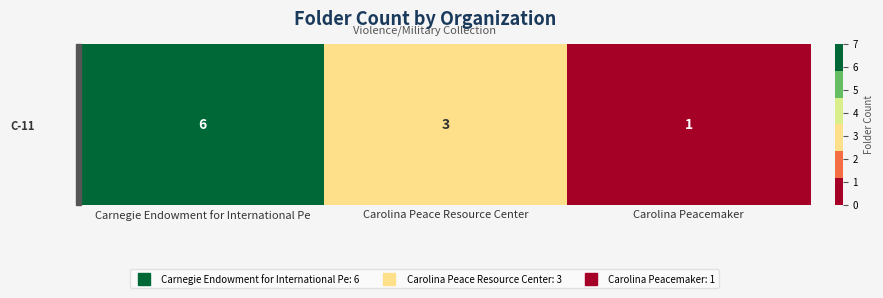

Between Carolina Peacemaker and Carolina Peace Resource Center, which is larger?

Carolina Peace Resource Center